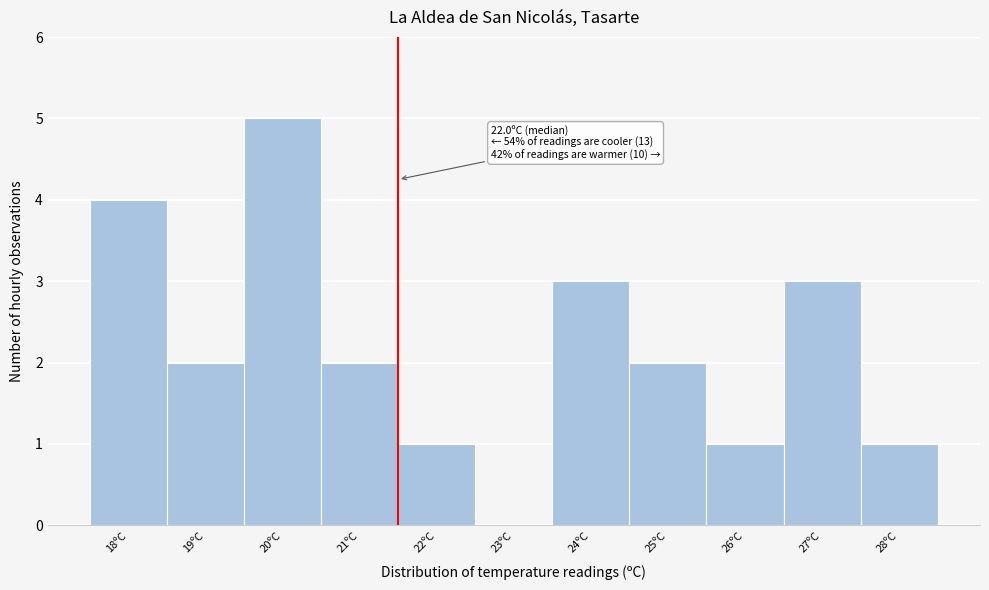

Reading right to left, what are all the values shown in this chart?

28ºC=1	27ºC=3	26ºC=1	25ºC=2	24ºC=3	23ºC=0	22ºC=1	21ºC=2	20ºC=5	19ºC=2	18ºC=4